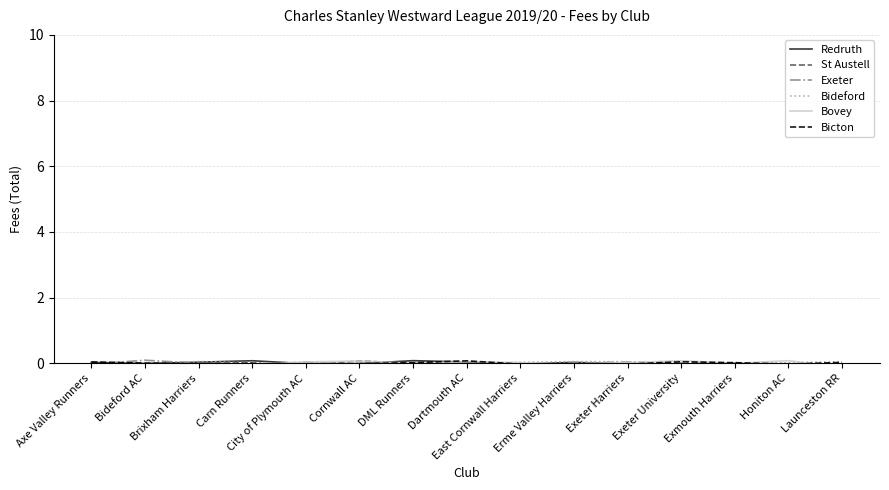

Reading right to left, transcribe all the data shown in this chart.

Redruth: -0.1	-0.1	0.0	-0.0	-0.0	0.0	-0.0	0.0	0.1	-0.0	-0.0	0.1	0.0	-0.0	0.0
St Austell: -0.0	-0.0	0.0	-0.1	0.0	-0.0	-0.1	0.0	-0.0	0.1	-0.1	-0.0	0.0	-0.1	-0.0
Exeter: -0.1	-0.0	-0.0	0.0	0.0	0.0	-0.1	-0.1	0.0	-0.1	0.0	-0.1	-0.0	0.1	-0.0
Bideford: 0.0	0.0	-0.0	-0.0	0.0	0.1	0.0	-0.0	-0.0	0.0	-0.1	0.0	0.1	-0.0	-0.0
Bovey: -0.1	0.1	-0.0	0.1	0.0	-0.0	0.0	0.1	-0.0	0.1	0.0	-0.1	-0.1	-0.0	-0.0
Bicton: 0.0	-0.0	0.0	0.0	-0.0	-0.0	-0.0	0.1	0.0	-0.0	-0.1	0.0	-0.0	0.0	0.0